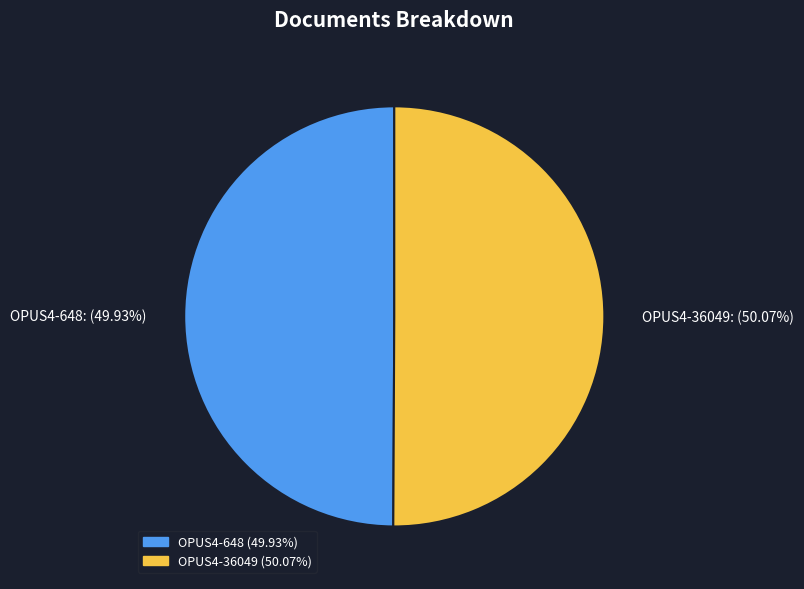

What is the ratio of the value at OPUS4-36049 to the value at OPUS4-648?

1.0